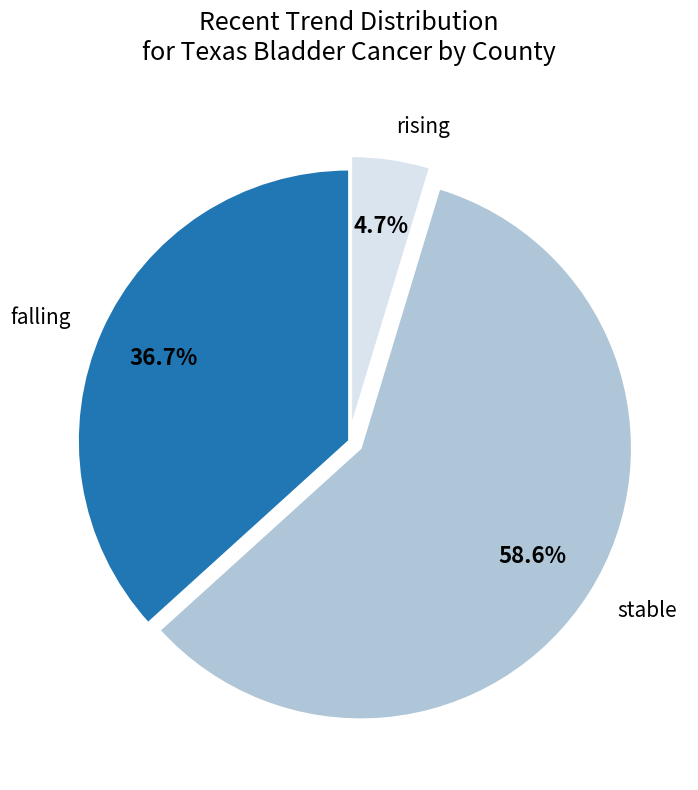

Is it true that falling is 29% of the pie?

False